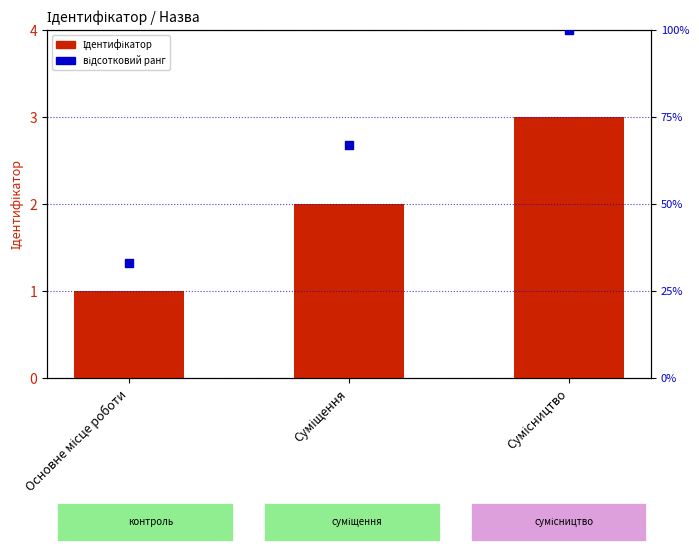

What are all the series names shown in the legend?

Ідентифікатор, відсотковий ранг